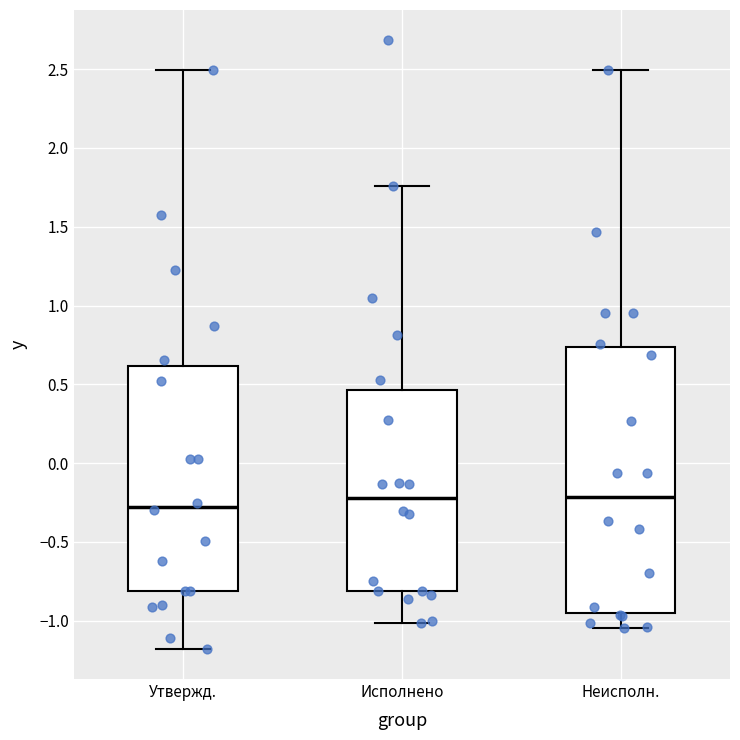

Which box is the tallest, from its lower edge to its upper edge?

Неисполн.